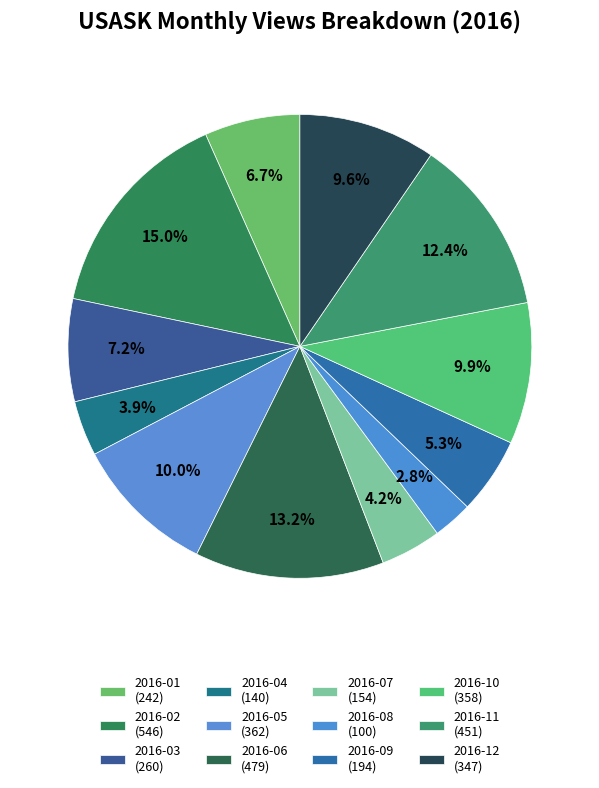

To the nearest percent, what percentage of the pie is 2016-08?

3%